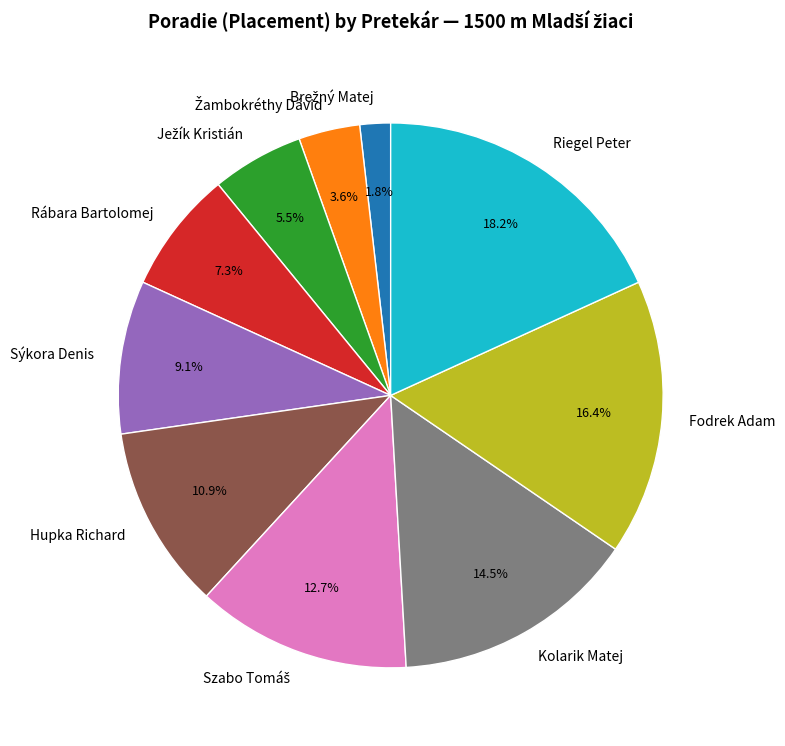

What percentage is NOT represented by Hupka Richard?

89.1%